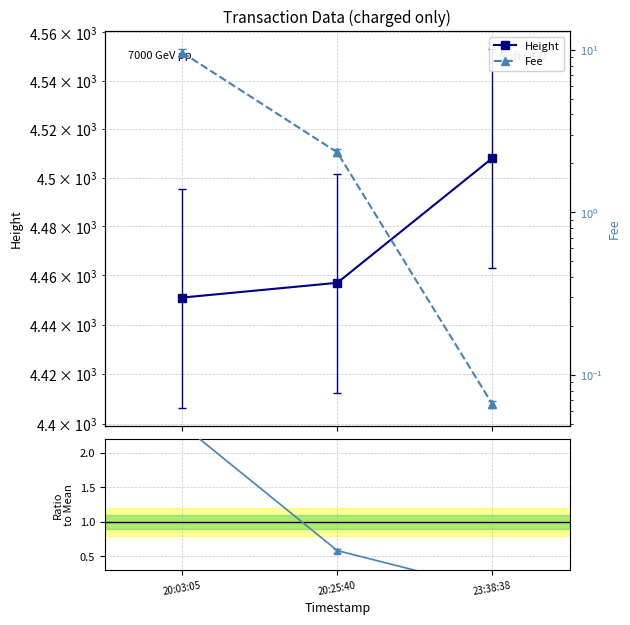

The value of Height at 20:25:40 is 7285.9. True or false?

False